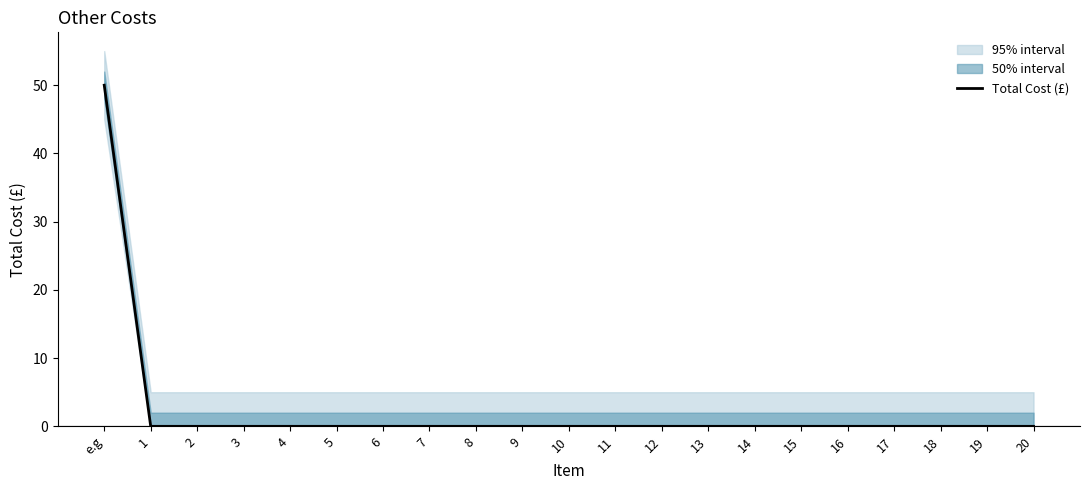

Reading right to left, transcribe all the data shown in this chart.

0	0	0	0	0	0	0	0	0	0	0	0	0	0	0	0	0	0	0	0	50